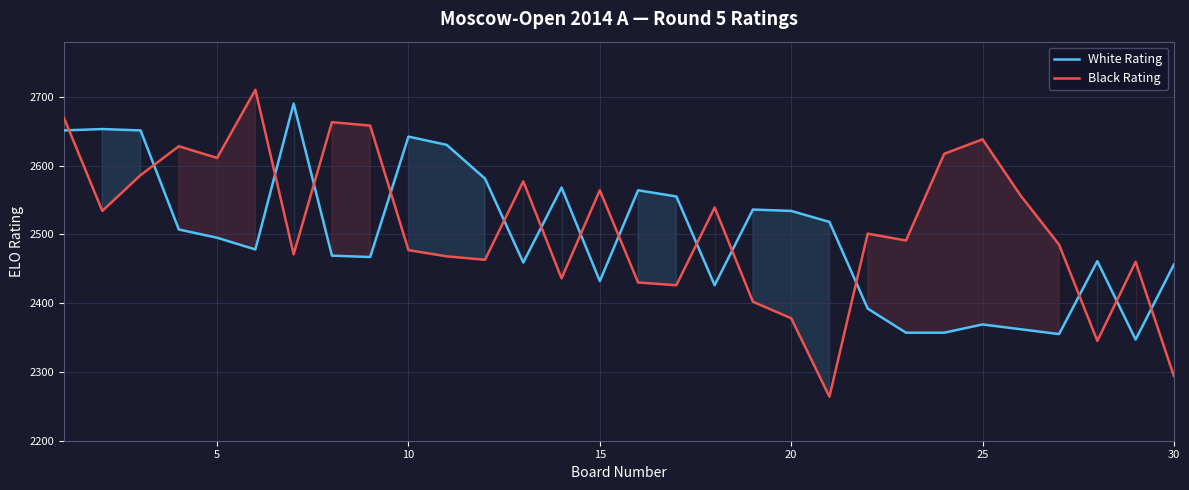

The Black Rating series shows 4727 at 15. True or false?

False